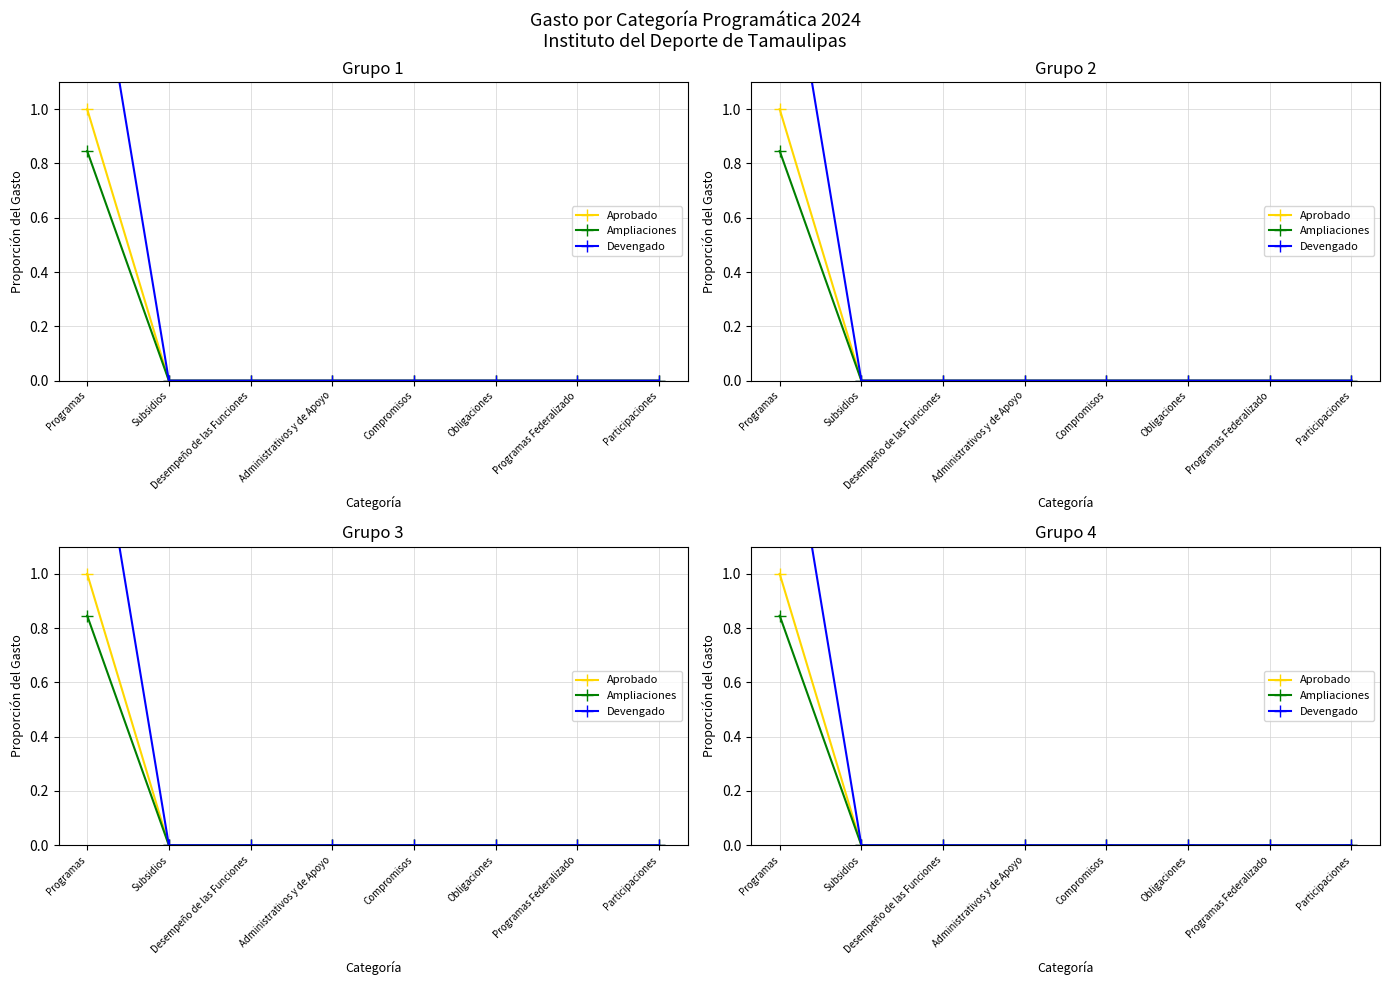

The value of Aprobado at Participaciones is 0.0. True or false?

True